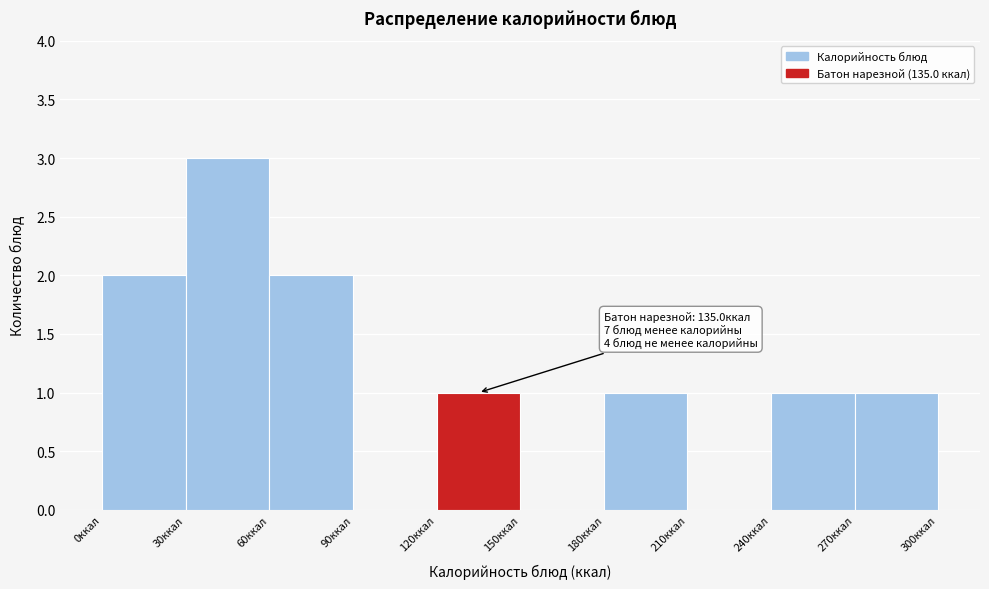

Over which range of the x-axis is the bar tallest?

30 to 60